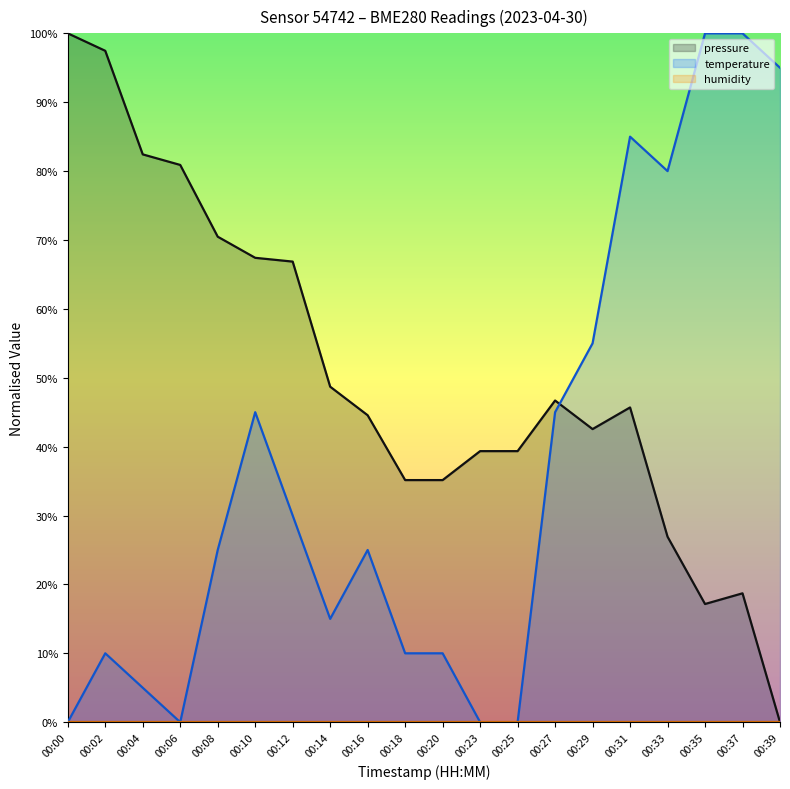

Rank the series at 00:29 from lowest to highest value.

pressure, temperature